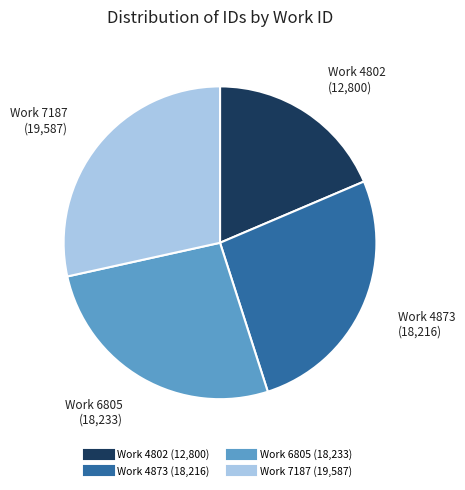

Is there any slice that represents more than half of the pie?

No